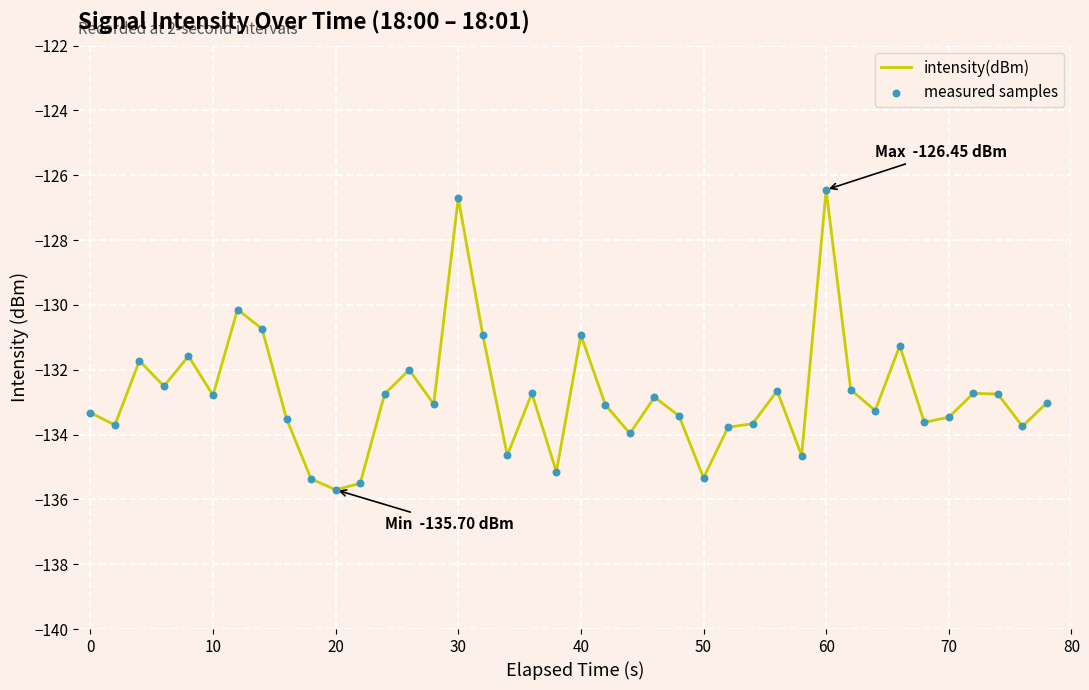

What is the smallest value displayed?

-135.7